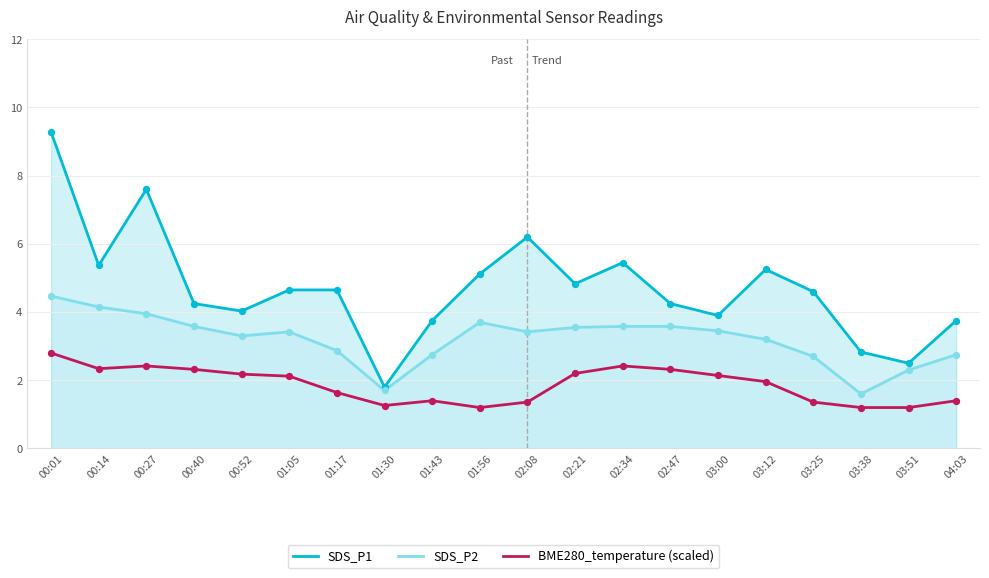

Which series has the largest total across all categories?

SDS_P1